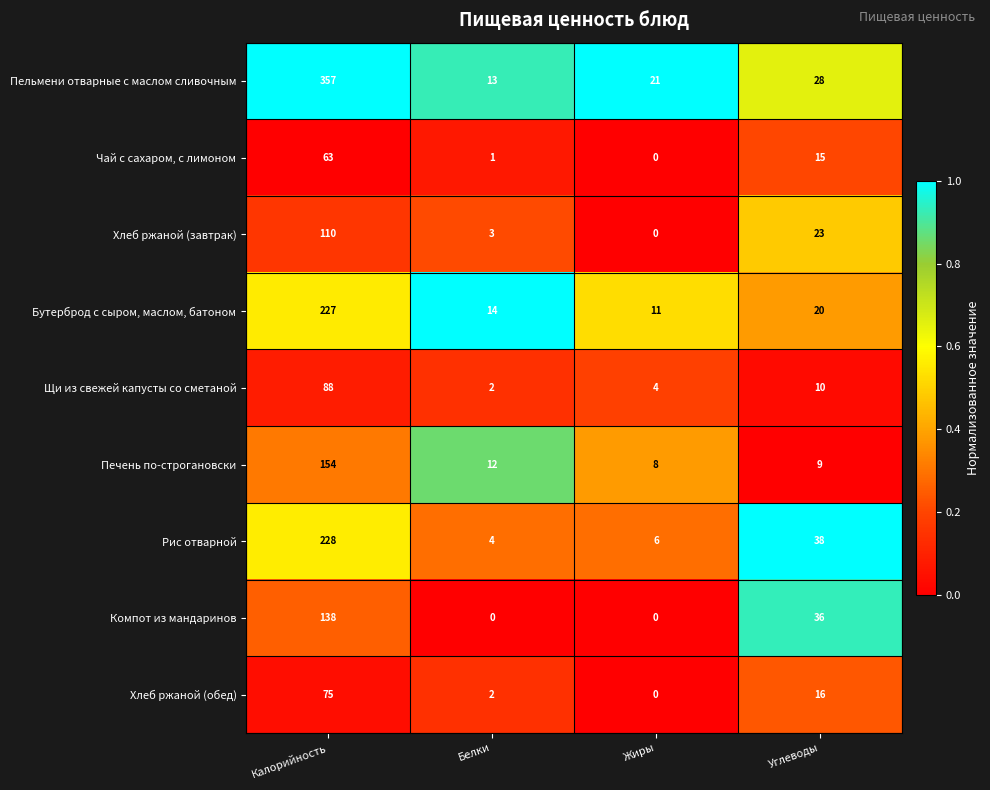

True or false: Бутерброд с сыром, маслом, батоном has a value of 227 at Калорийность.

True